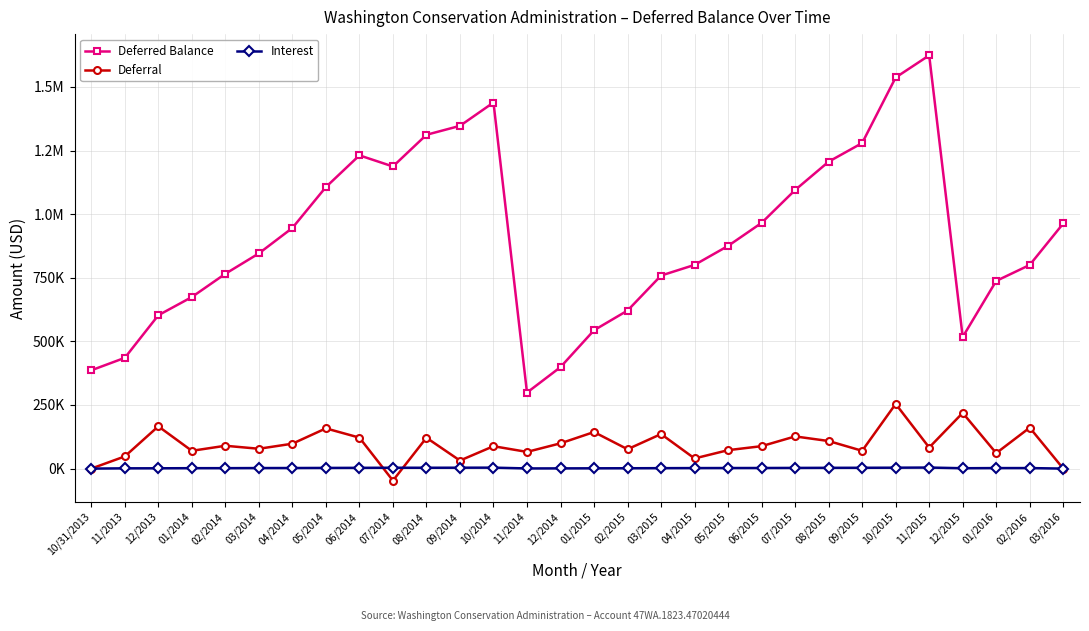

What value does the Deferred Balance series have at 05/2015?

875307.8